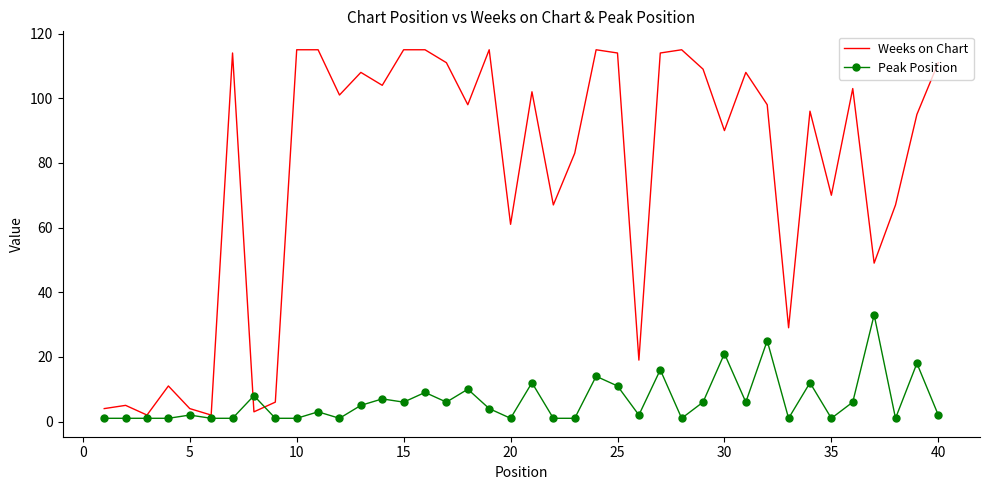

List the series in order of their overall mean, highest first.

Weeks on Chart, Peak Position